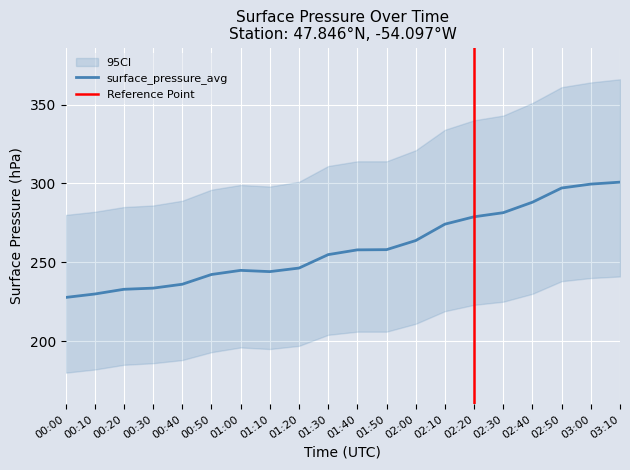

How many categories are shown in the chart?

20